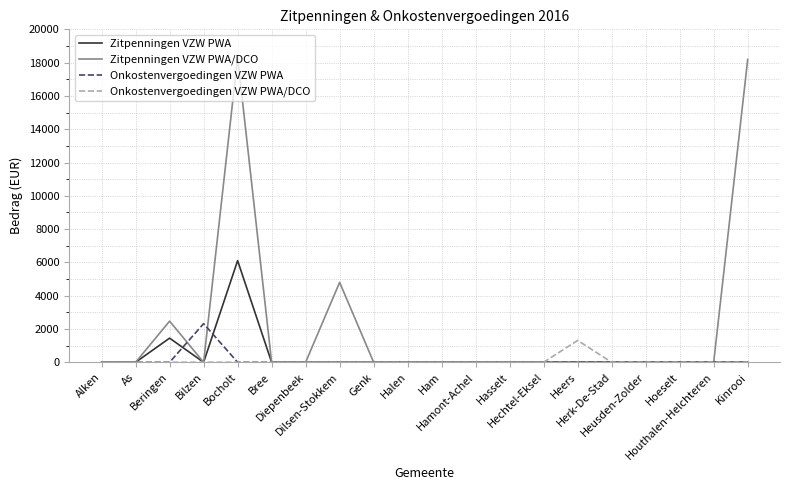

List the series in order of their peak value, lowest first.

Onkostenvergoedingen VZW PWA/DCO, Onkostenvergoedingen VZW PWA, Zitpenningen VZW PWA, Zitpenningen VZW PWA/DCO